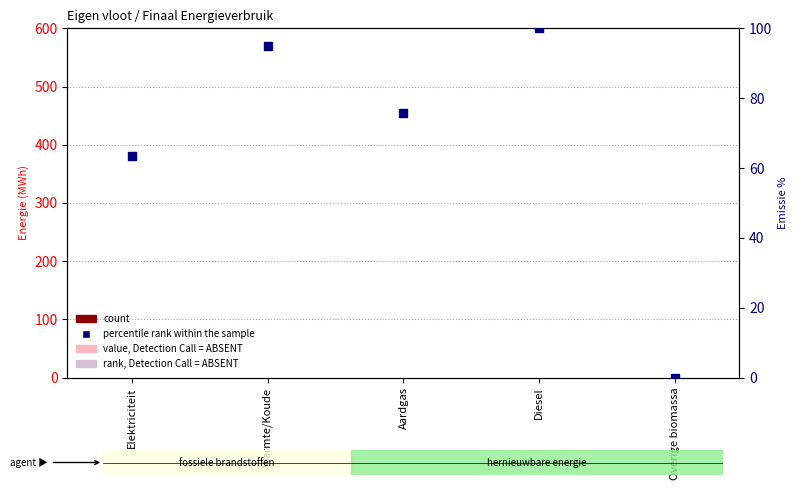

What is the change in value from Warmte/Koude to Diesel?

+4.9